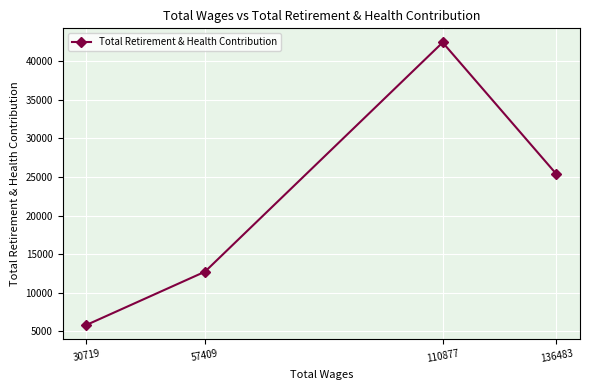

Rank the categories by value from highest to lowest.

110877, 136483, 57409, 30719